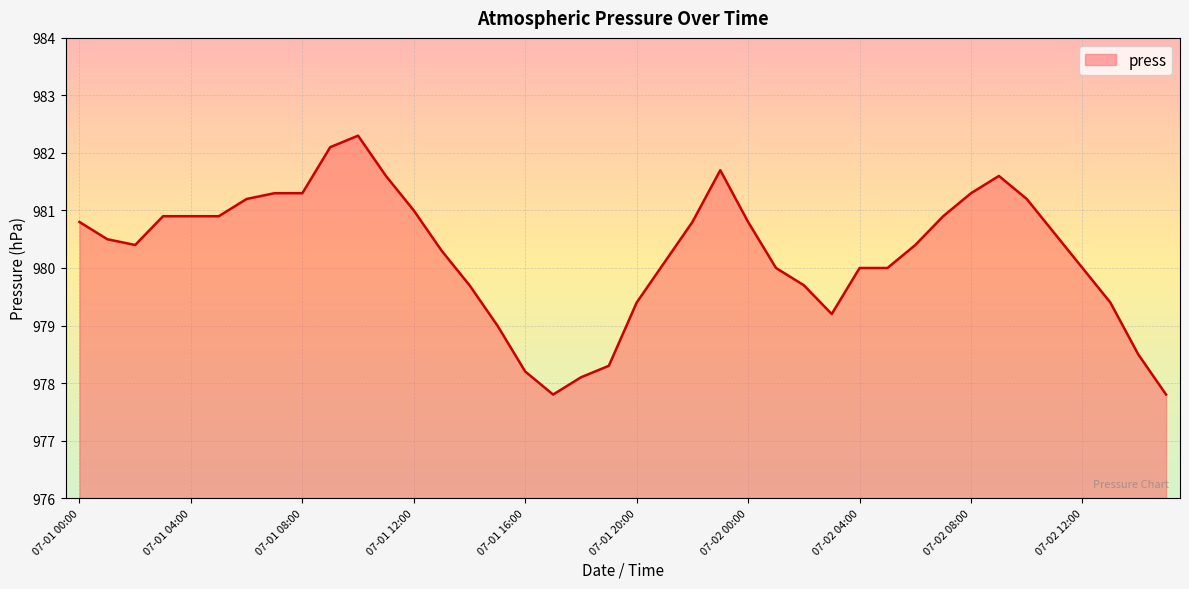

Does the chart have visible grid lines?

Yes